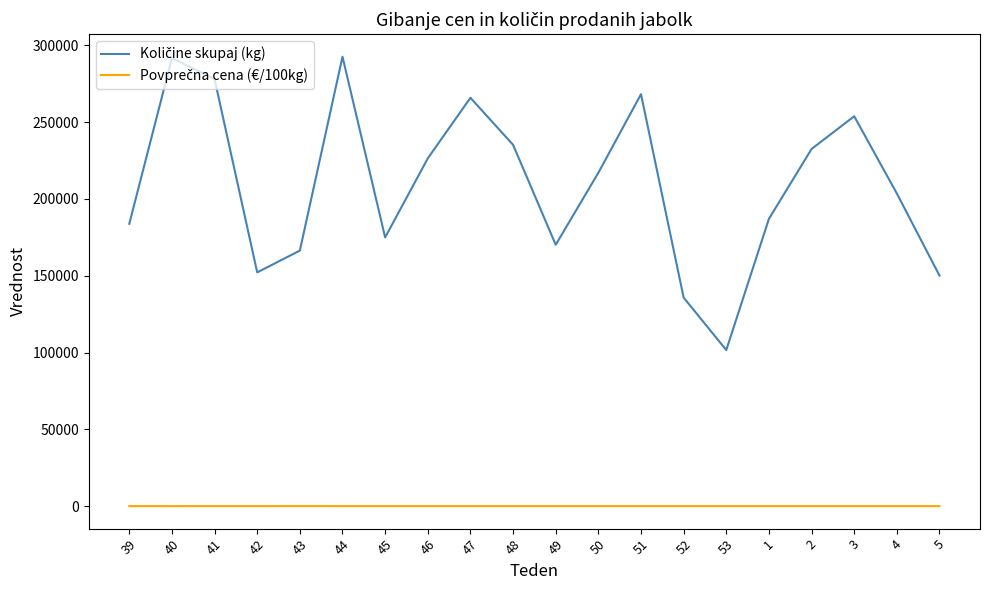

True or false: Povprečna cena (€/100kg) and Količine skupaj (kg) cross at least once.

False